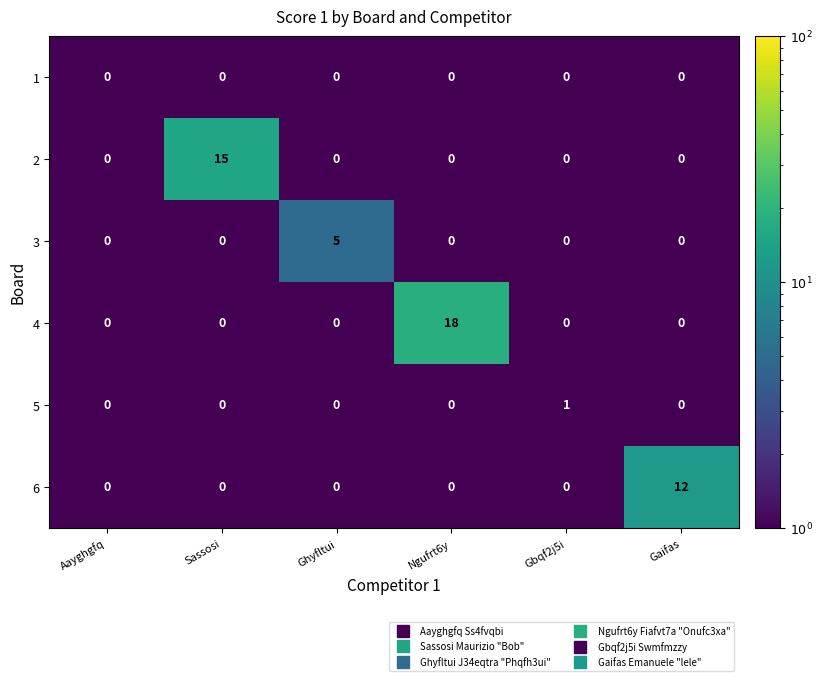

What is the difference between the maximum and minimum values in the 6 series?

12